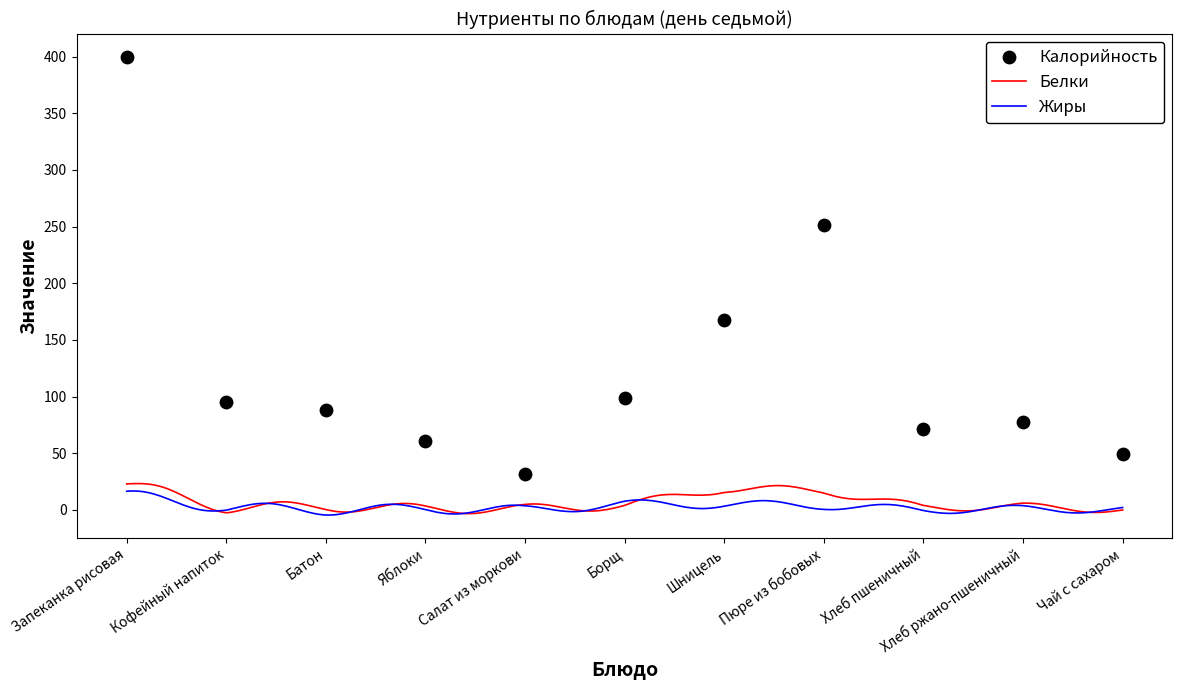

What is the total value across all series at Запеканка рисовая?

436